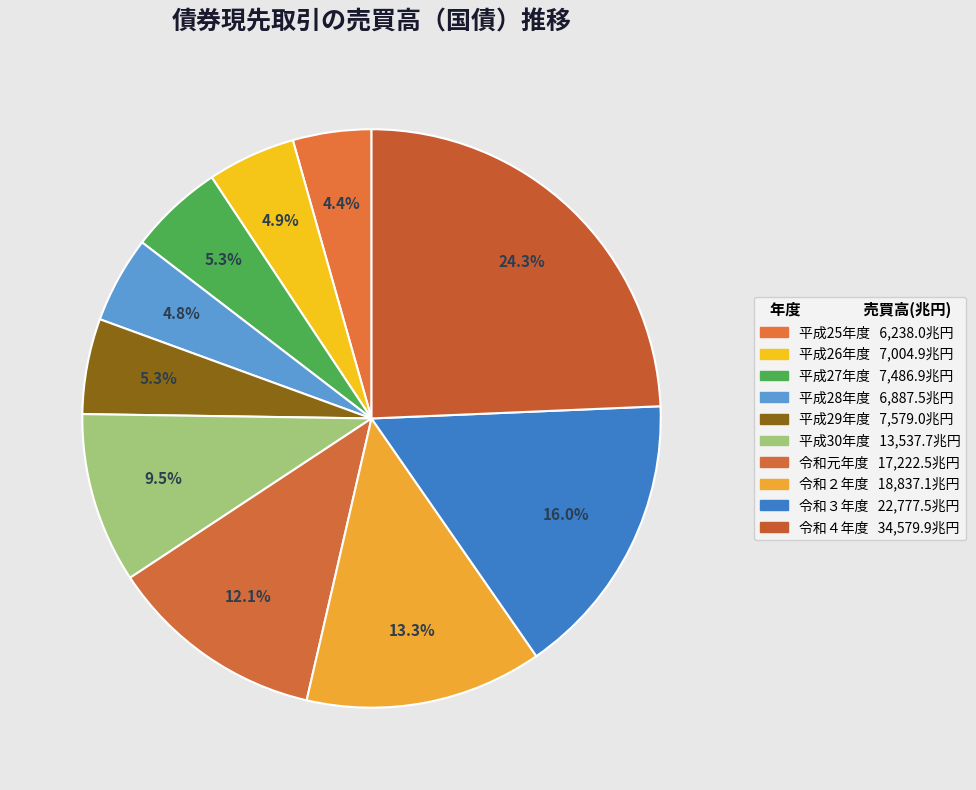

To the nearest percent, what is the average slice percentage?

10%